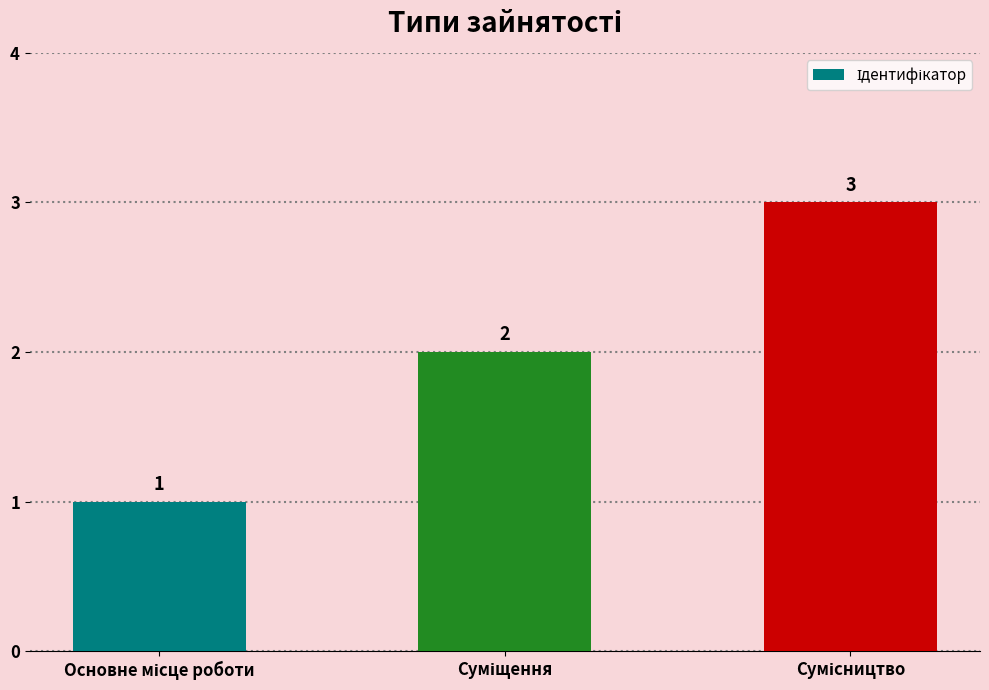

What is the maximum value shown in the chart?

3